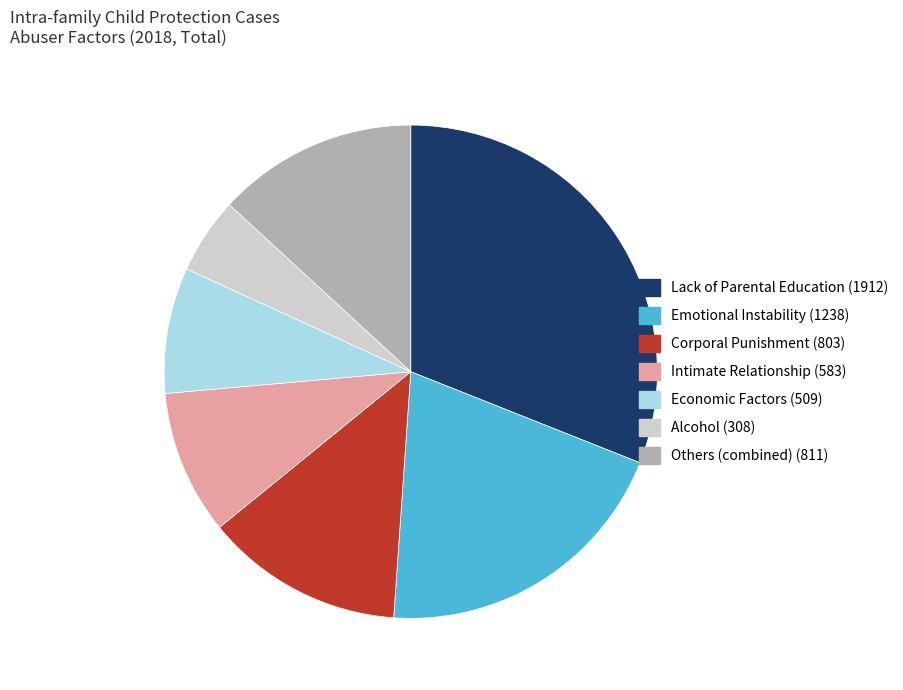

Is there a majority slice in this chart?

No